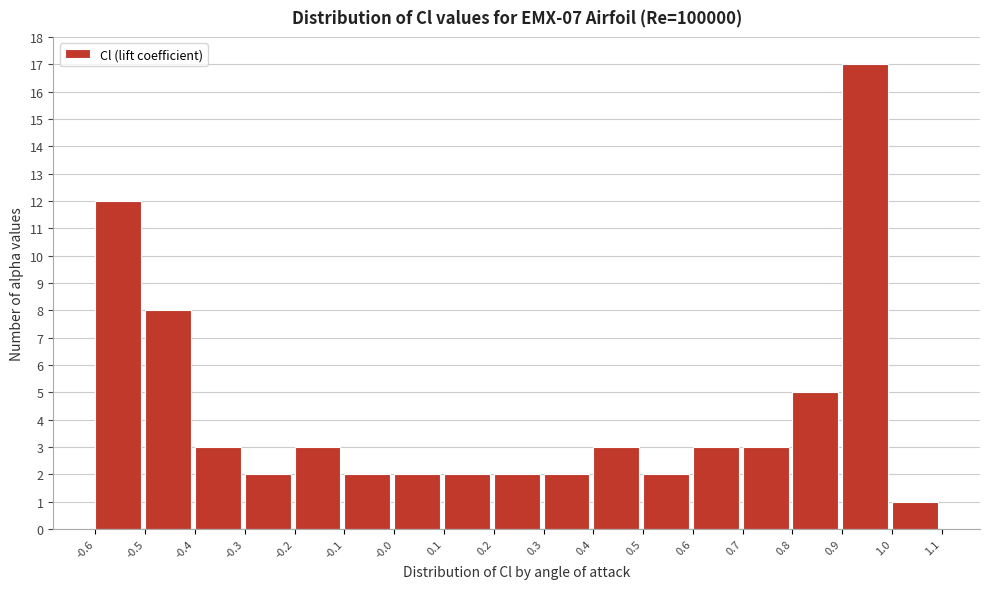

What is the height of the bar covering 0.2 to 0.3 on the x-axis? The values are not printed on the chart, so give them approximately, as read against the axis.

2